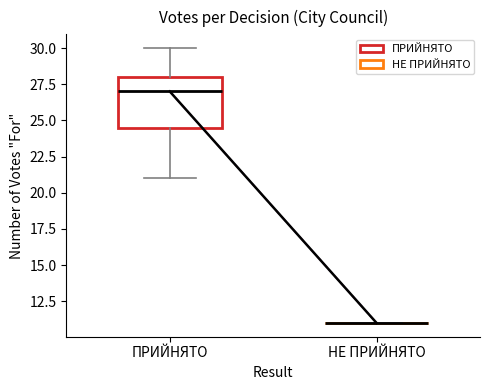

Which box is the tallest, from its lower edge to its upper edge?

ПРИЙНЯТО